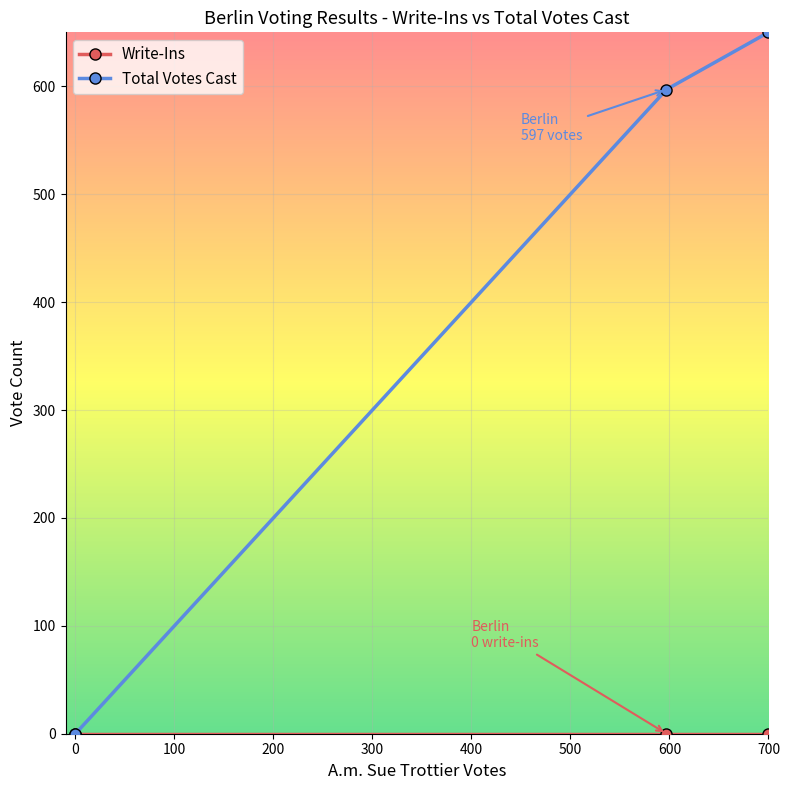

Which series has the largest total across all categories?

Total Votes Cast